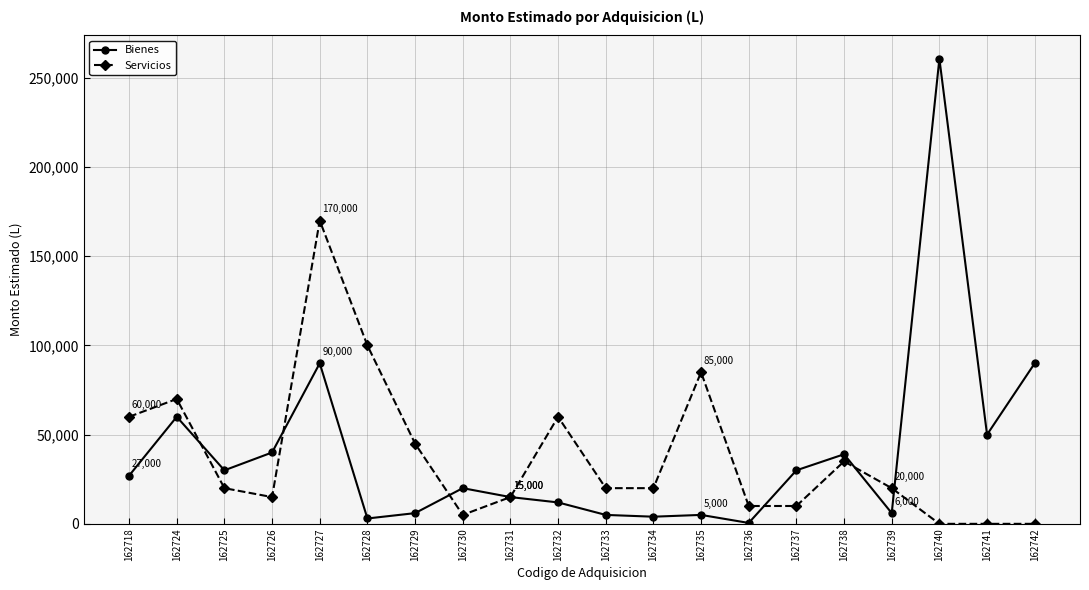

How many lines are shown in the chart?

2